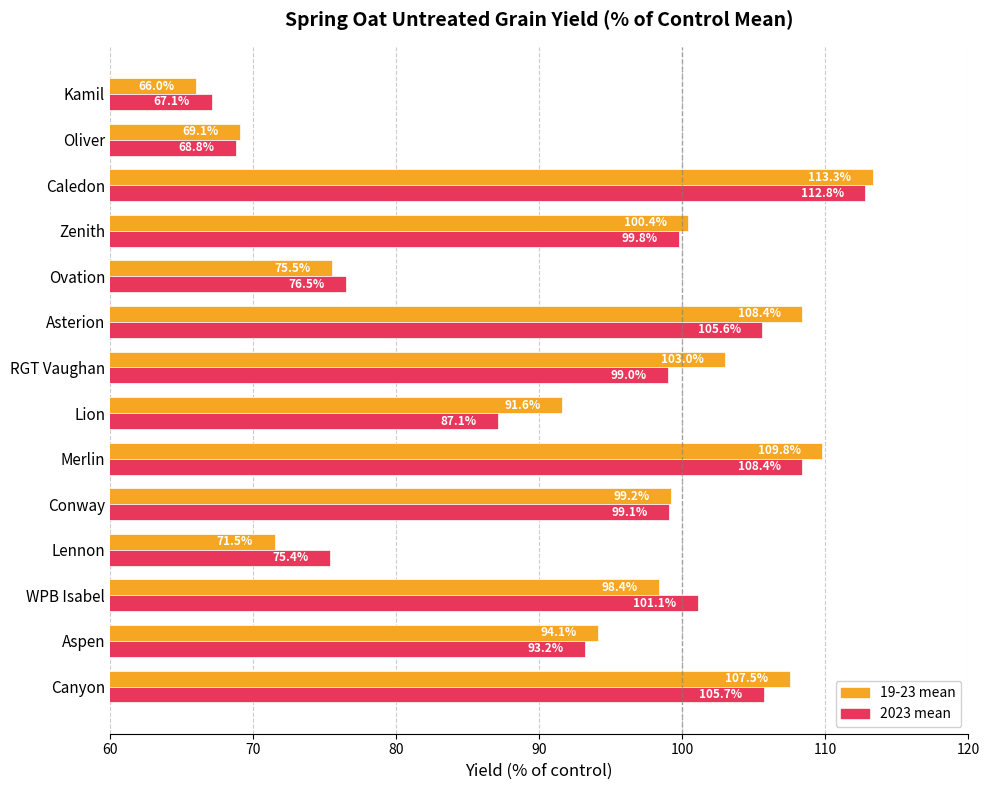

Rank the series by their maximum value, from lowest to highest.

2023 mean, 19-23 mean